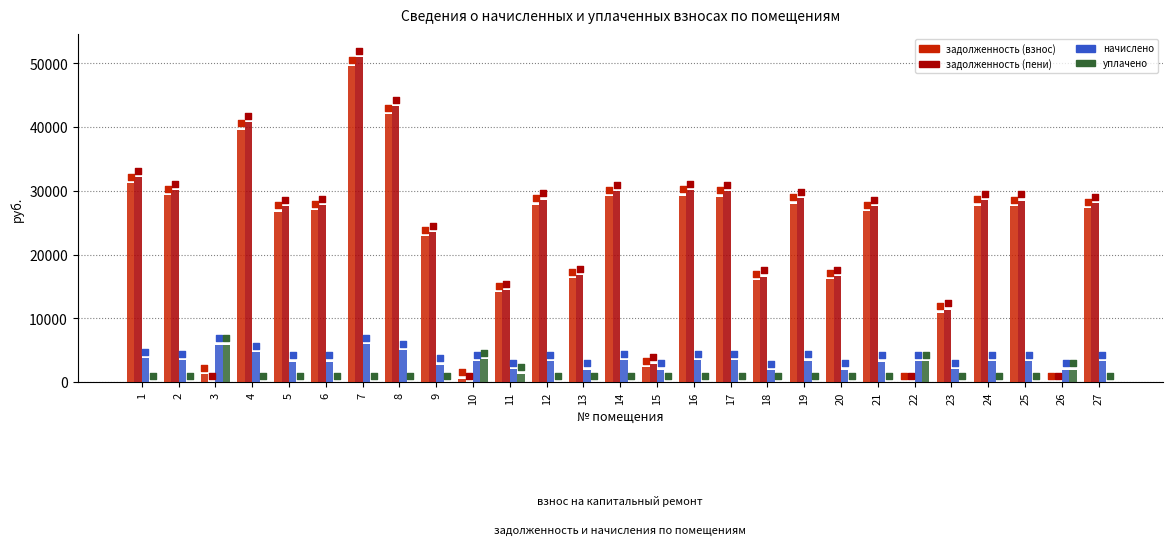

Which series has the largest total across all categories?

задолженность (пени)